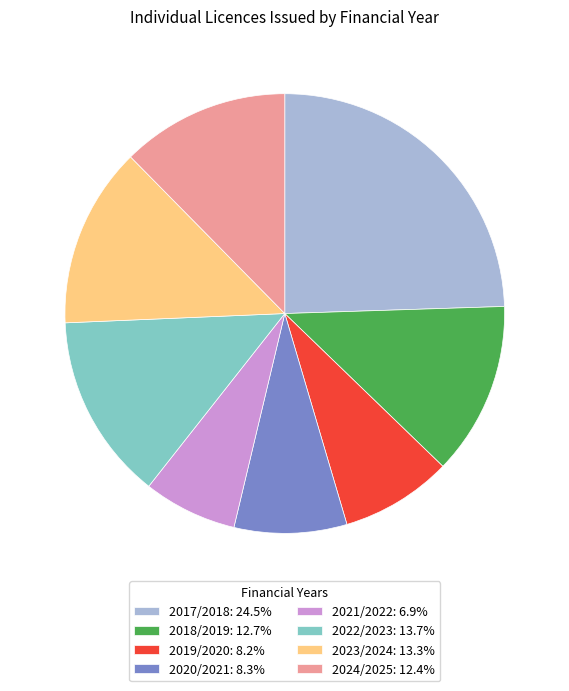

Is there a majority slice in this chart?

No